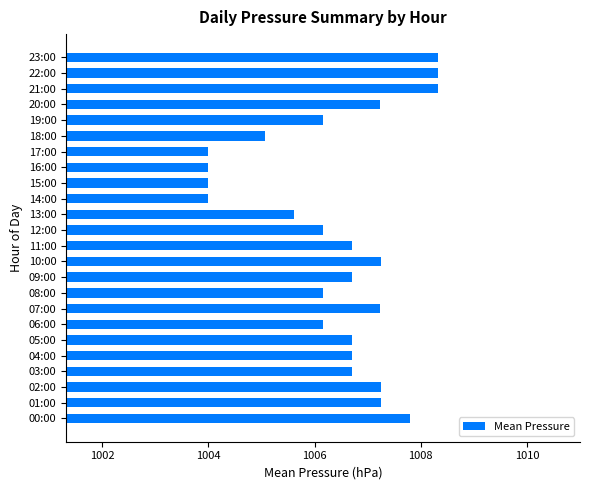

The value at 23:00 is 221.7. True or false?

False